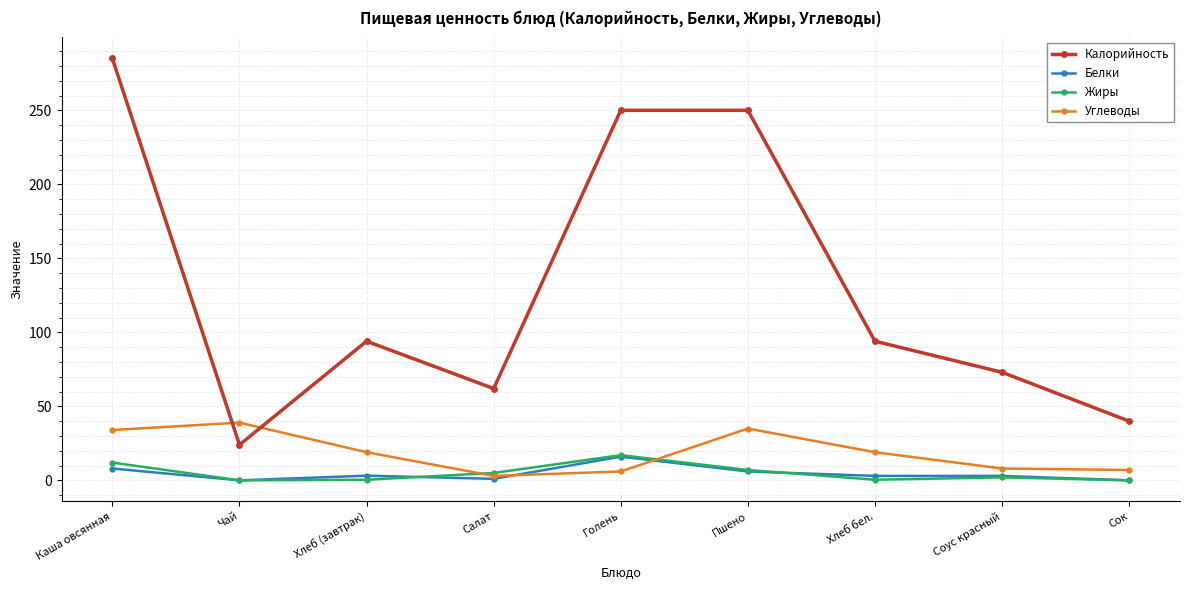

What is the label of the 7th point from the right?

Хлеб (завтрак)